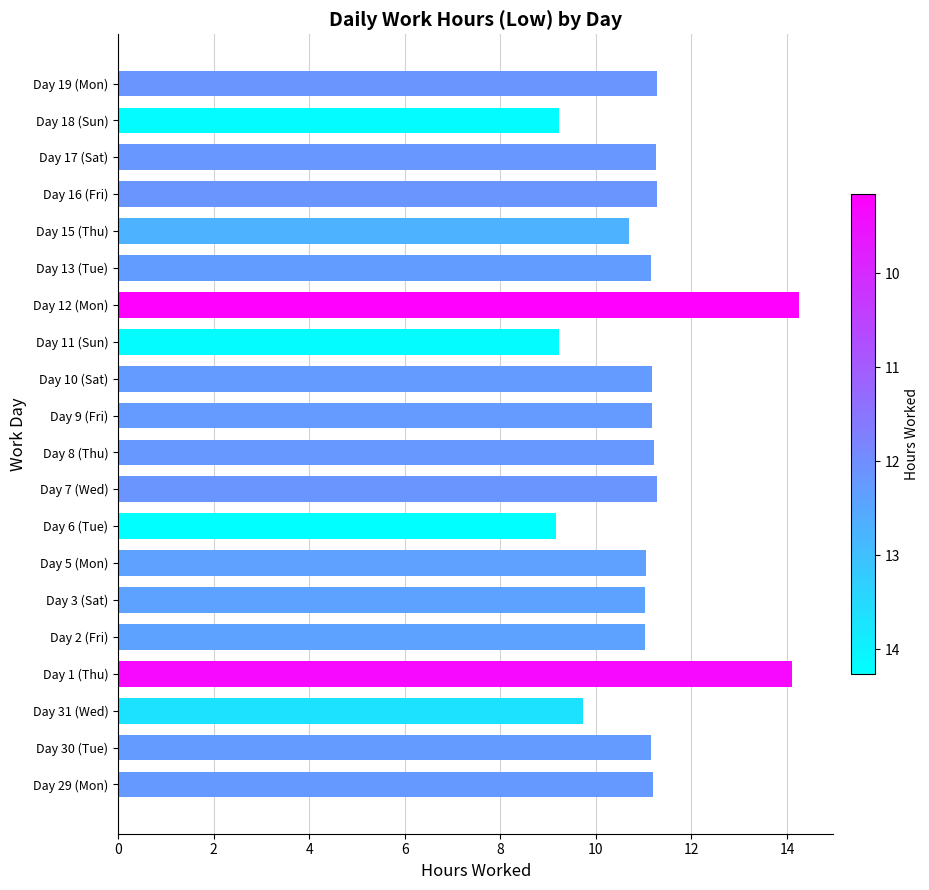

What is the change in value from Day 11 (Sun) to Day 13 (Tue)?

+1.9